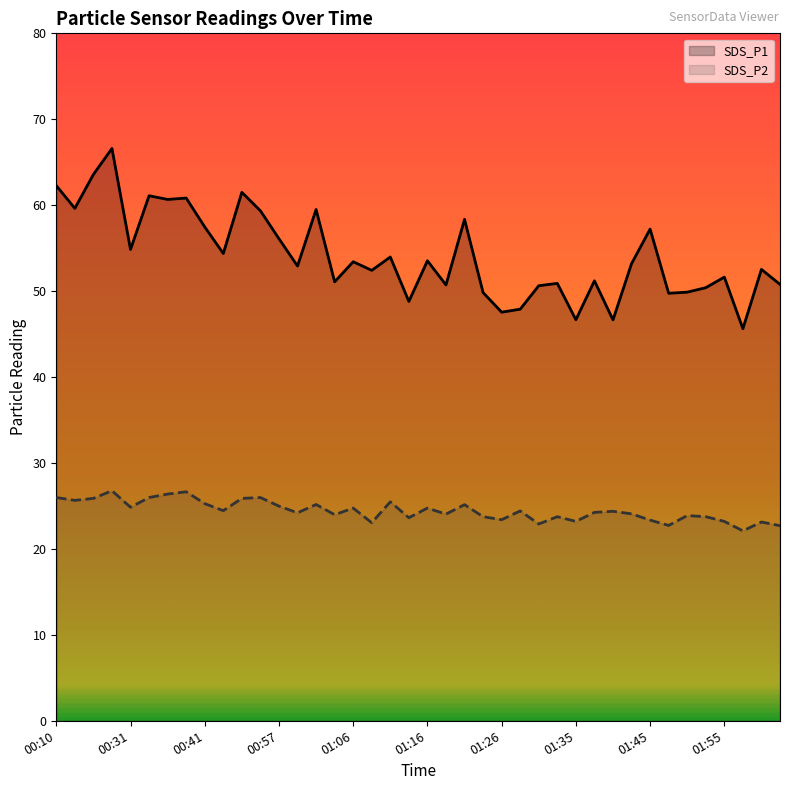

Where is the first local minimum for SDS_P2?

00:19